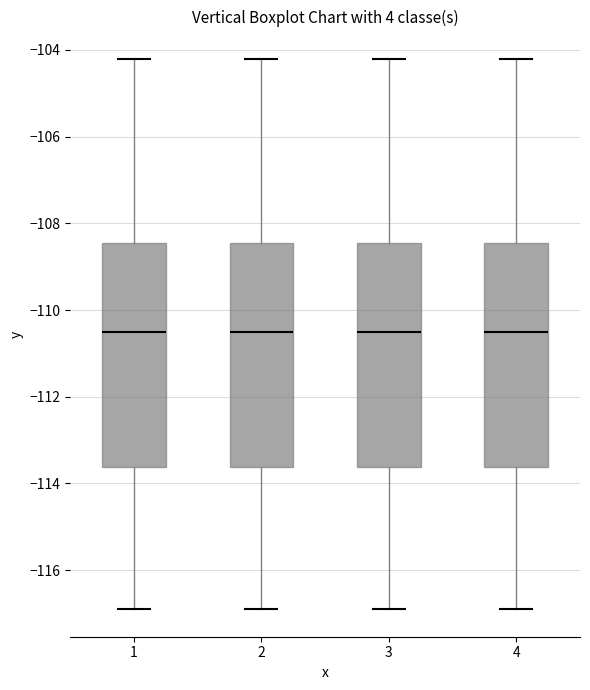

Reading left to right, transcribe this box plot: for each box, give where its median line is, the range the box spans, and where its two whiskers end, as read against the y-axis. The values are not printed on the chart, so give them approximately, as read against the axis.

1: median -110.6, box -113.6 to -108.4, whiskers -117.0 to -104.2
2: median -110.6, box -113.6 to -108.4, whiskers -117.0 to -104.2
3: median -110.6, box -113.6 to -108.4, whiskers -117.0 to -104.2
4: median -110.6, box -113.6 to -108.4, whiskers -117.0 to -104.2